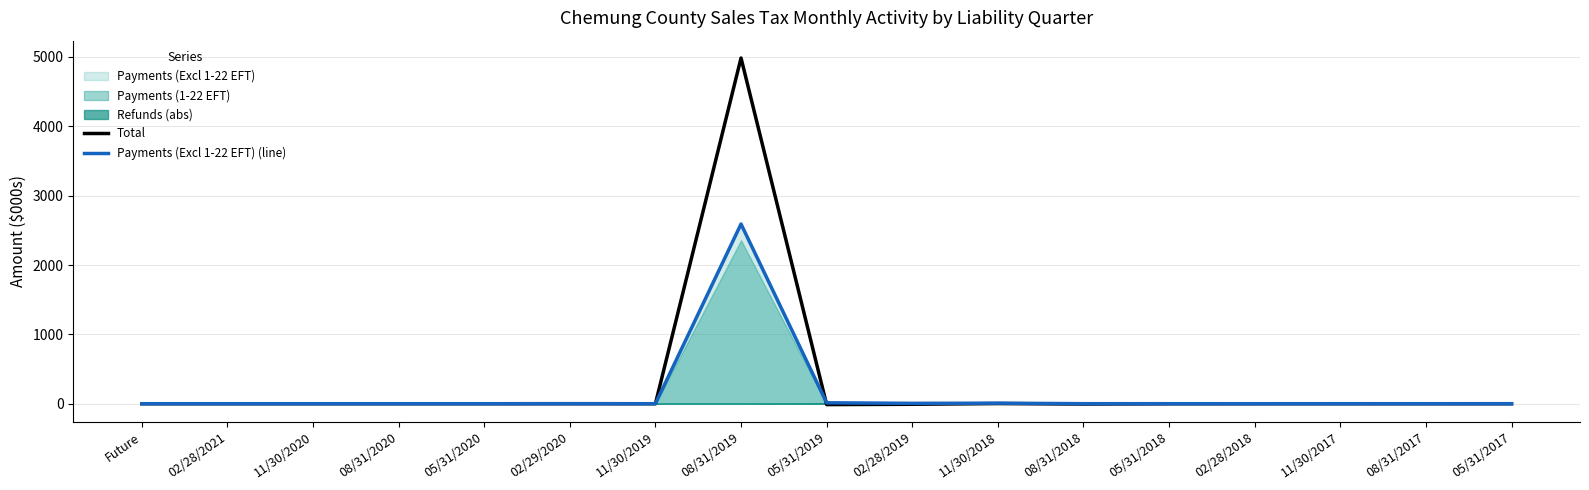

At which label does Payments (Excl 1-22 EFT) (line) reach its minimum?

Future